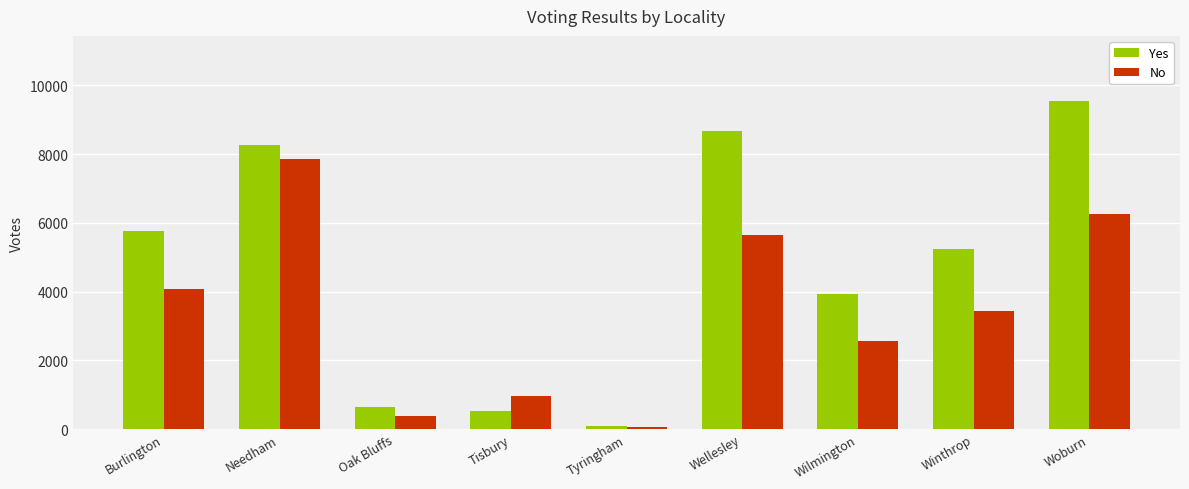

What position from the left is Tyringham?

5